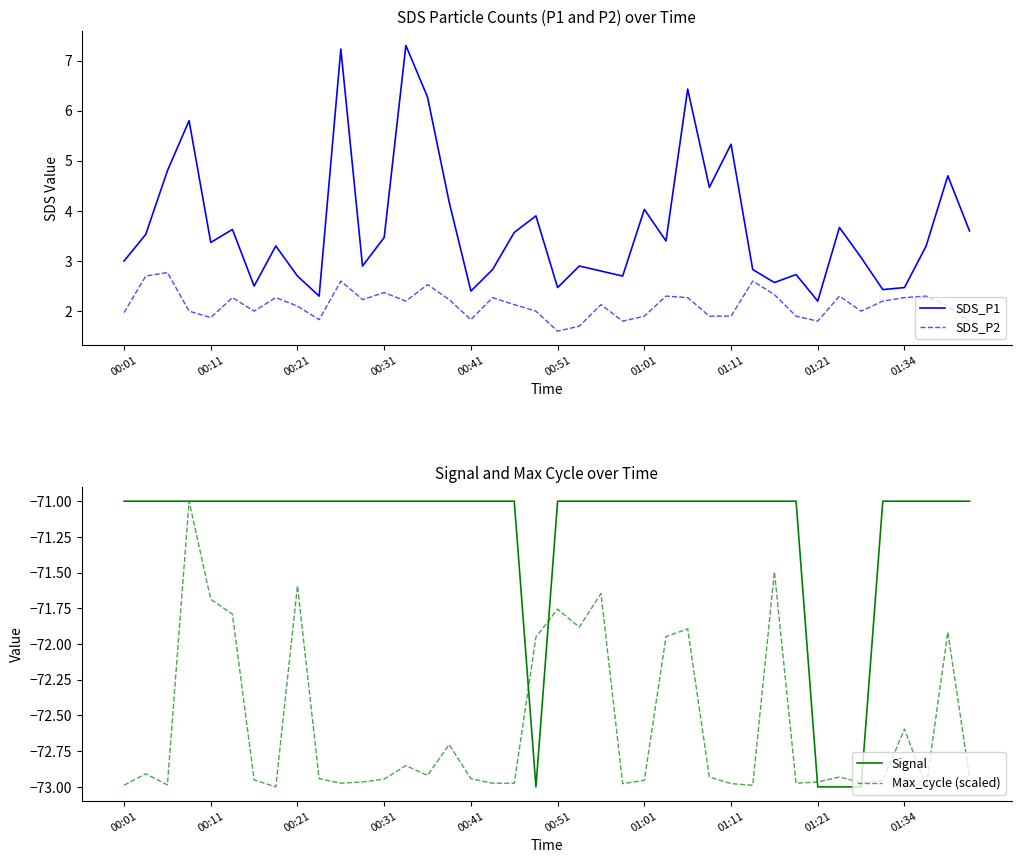

Is it true that SDS_P1 equals 4.0 at 01:01?

True